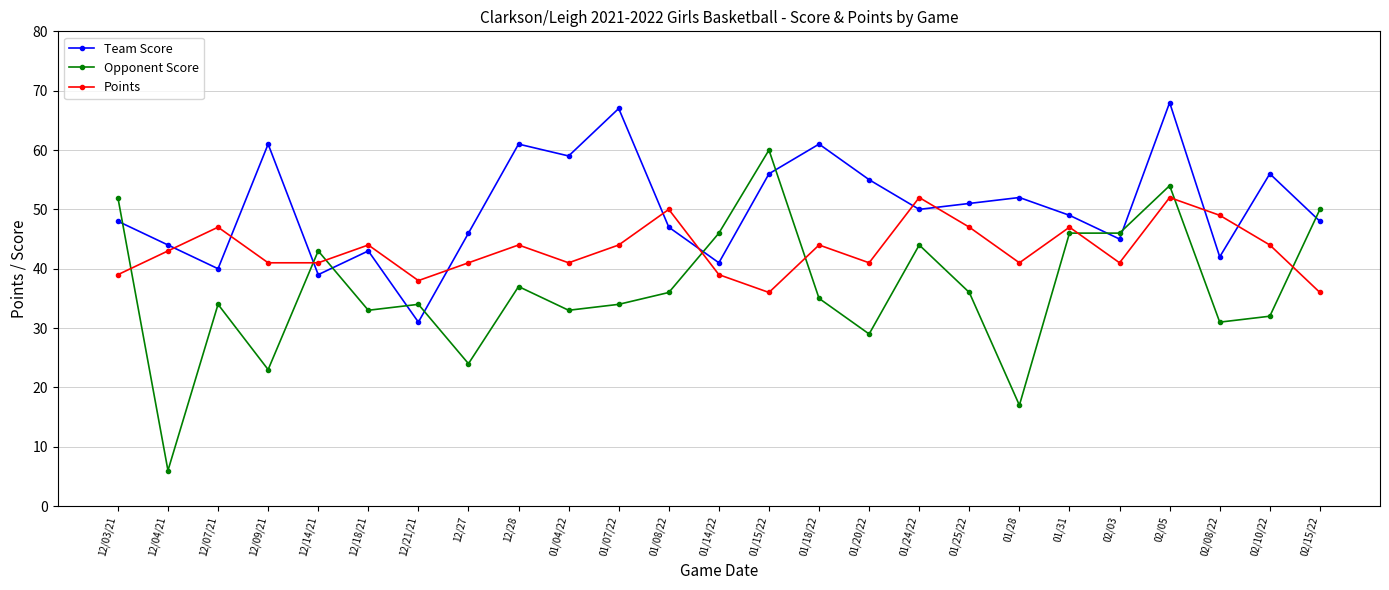

How many categories are shown in the chart?

25